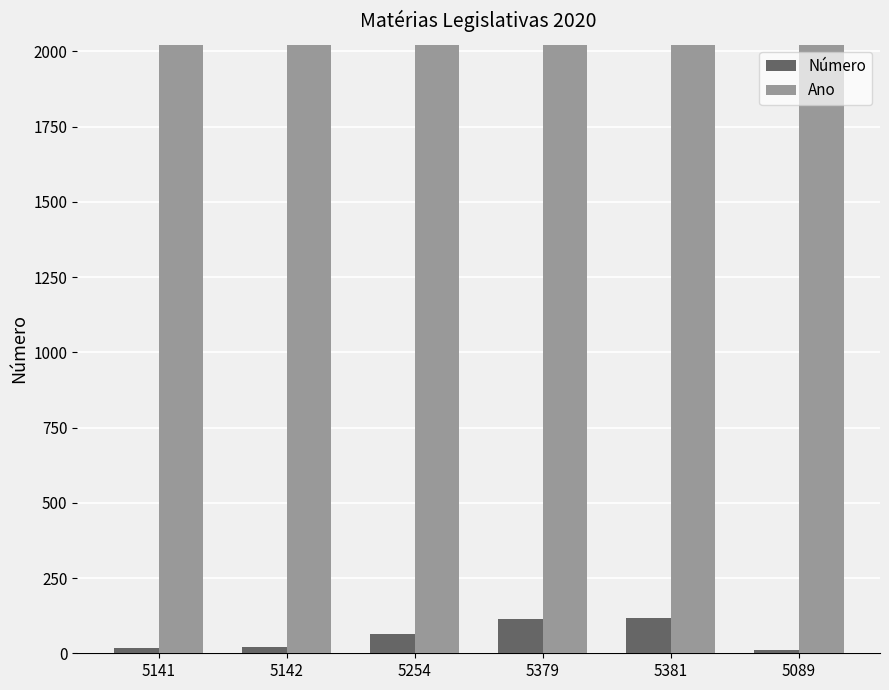

What is the minimum value for Ano?

2020